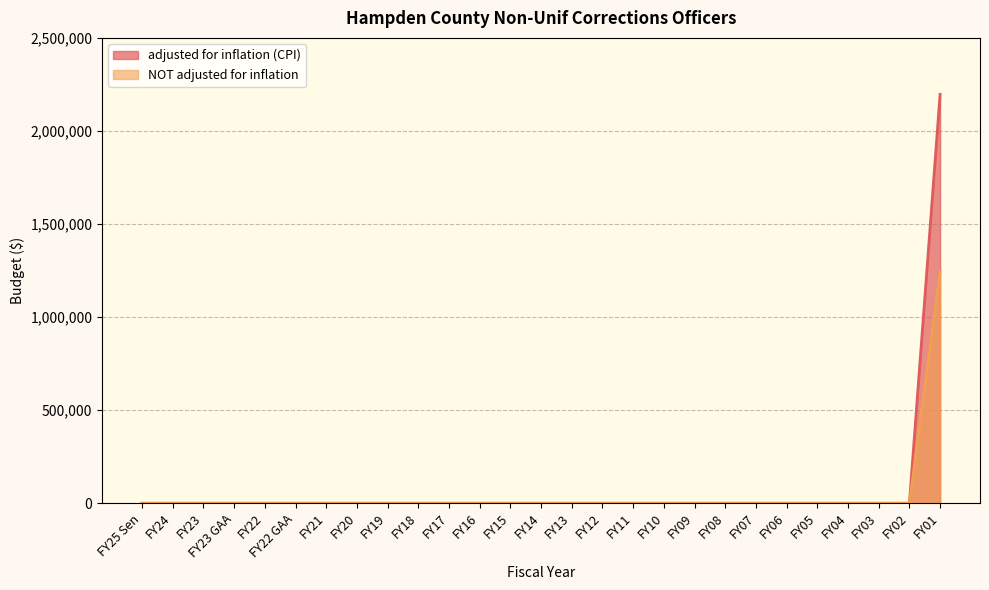

Which label corresponds to the largest value in the chart?

FY01